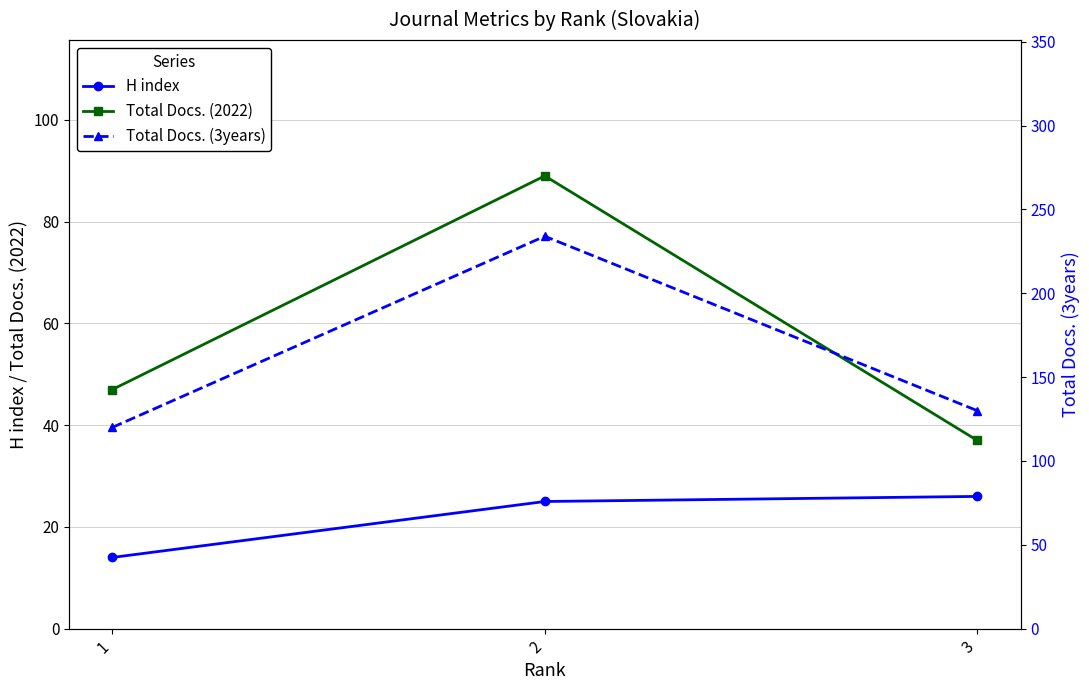

Is it true that Total Docs. (2022) equals 37 at 3?

True